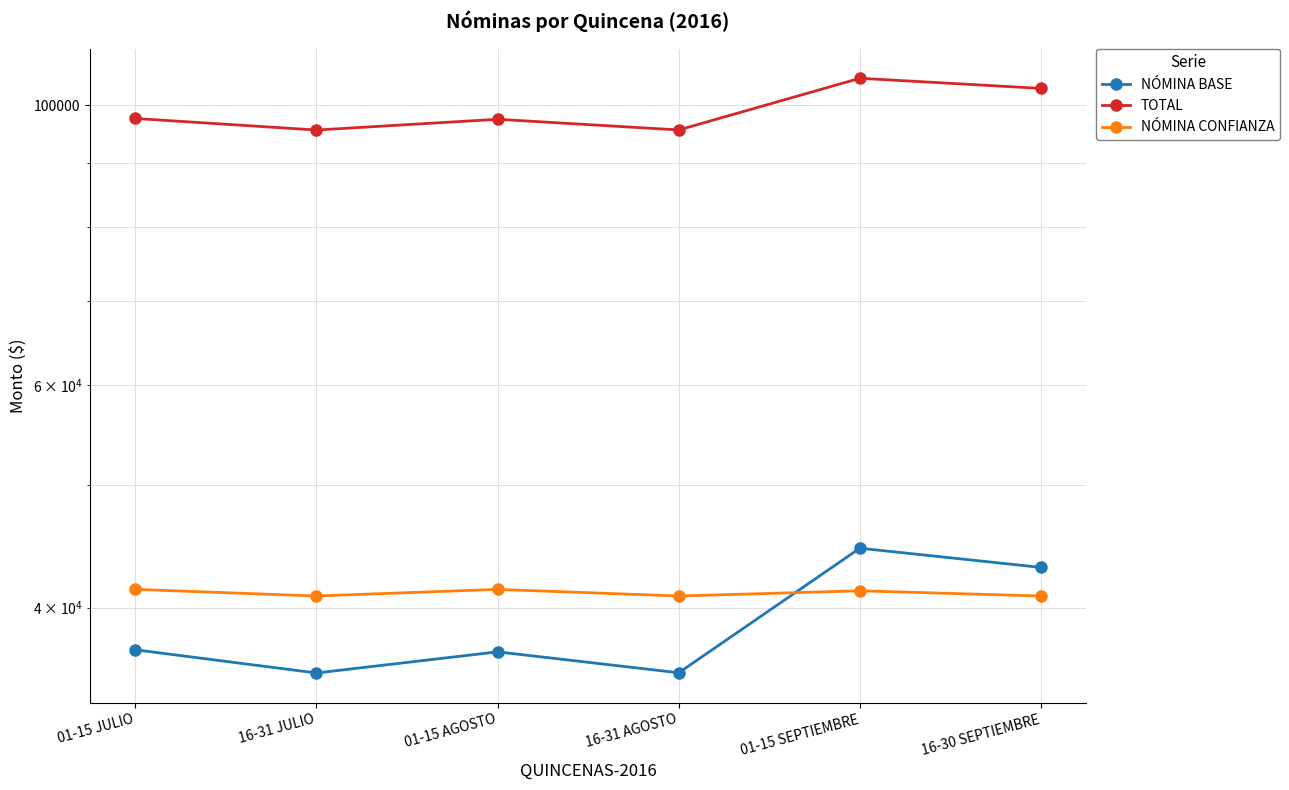

What is the minimum value for NÓMINA BASE?

35498.6